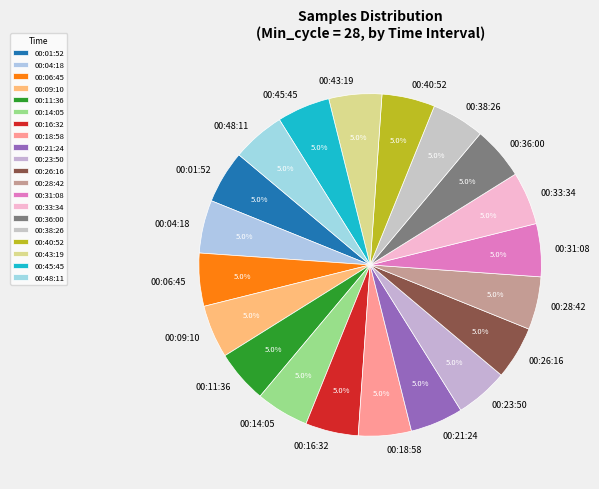

Does any single category account for the majority?

No